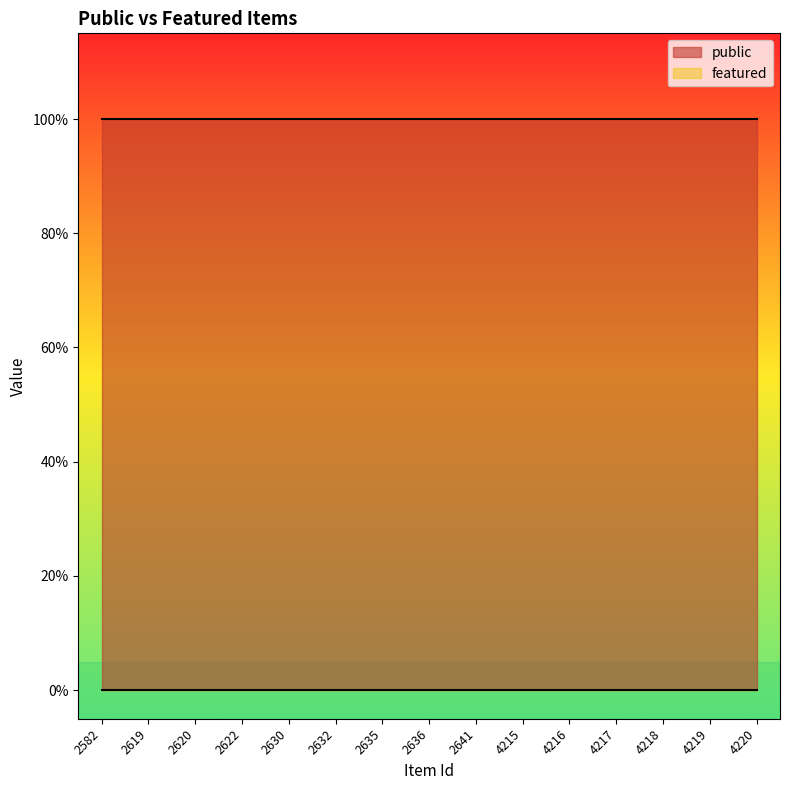

Reading left to right, transcribe all the data shown in this chart.

public: 2582=1	2619=1	2620=1	2622=1	2630=1	2632=1	2635=1	2636=1	2641=1	4215=1	4216=1	4217=1	4218=1	4219=1	4220=1
featured: 2582=0	2619=0	2620=0	2622=0	2630=0	2632=0	2635=0	2636=0	2641=0	4215=0	4216=0	4217=0	4218=0	4219=0	4220=0